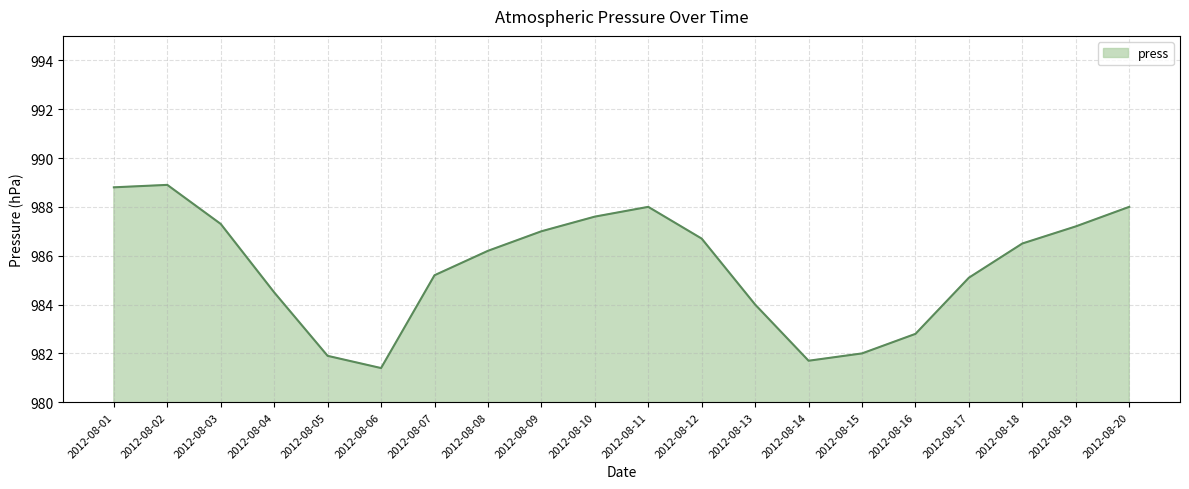

At which label does the data first exceed 986?

2012-08-01